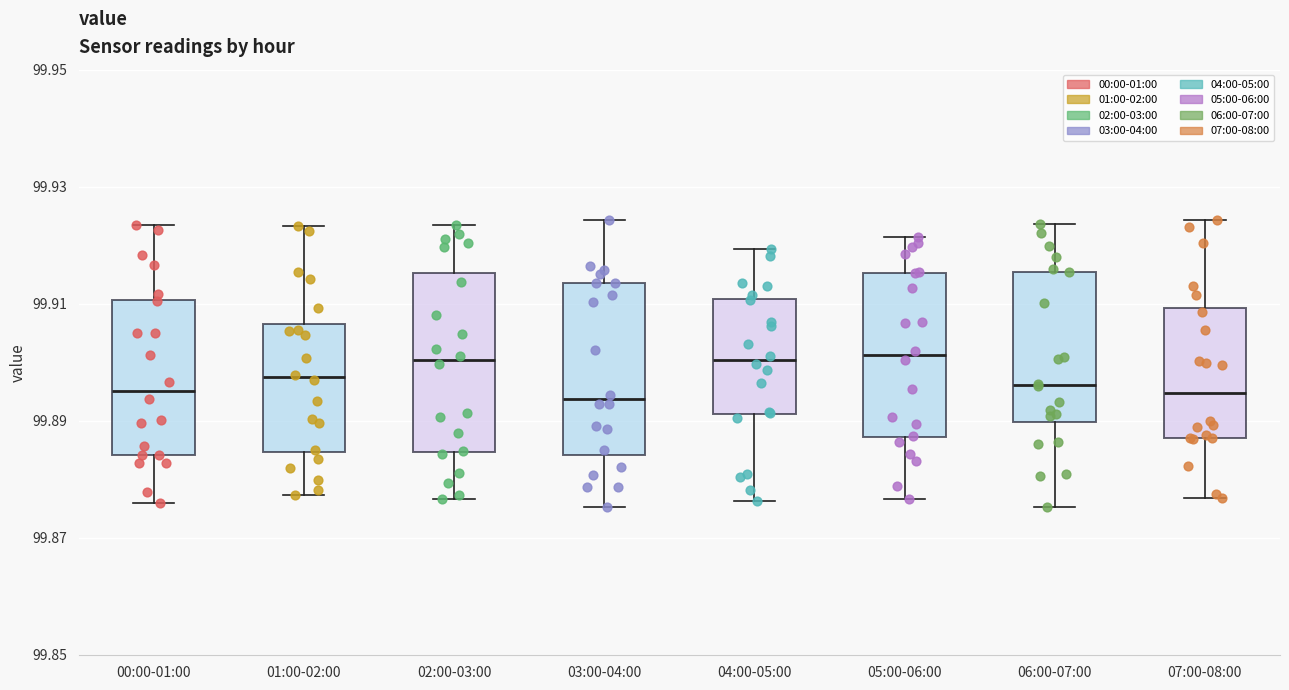

Reading left to right, transcribe this box plot: for each box, give where its median line is, the range the box spans, and where its two whiskers end, as read against the y-axis. The values are not printed on the chart, so give them approximately, as read against the axis.

00:00-01:00: median 99.896, box 99.884 to 99.910, whiskers 99.876 to 99.924
01:00-02:00: median 99.898, box 99.884 to 99.906, whiskers 99.878 to 99.924
02:00-03:00: median 99.900, box 99.884 to 99.916, whiskers 99.876 to 99.924
03:00-04:00: median 99.894, box 99.884 to 99.914, whiskers 99.876 to 99.924
04:00-05:00: median 99.900, box 99.892 to 99.910, whiskers 99.876 to 99.920
05:00-06:00: median 99.902, box 99.888 to 99.916, whiskers 99.876 to 99.922
06:00-07:00: median 99.896, box 99.890 to 99.916, whiskers 99.876 to 99.924
07:00-08:00: median 99.894, box 99.888 to 99.910, whiskers 99.876 to 99.924